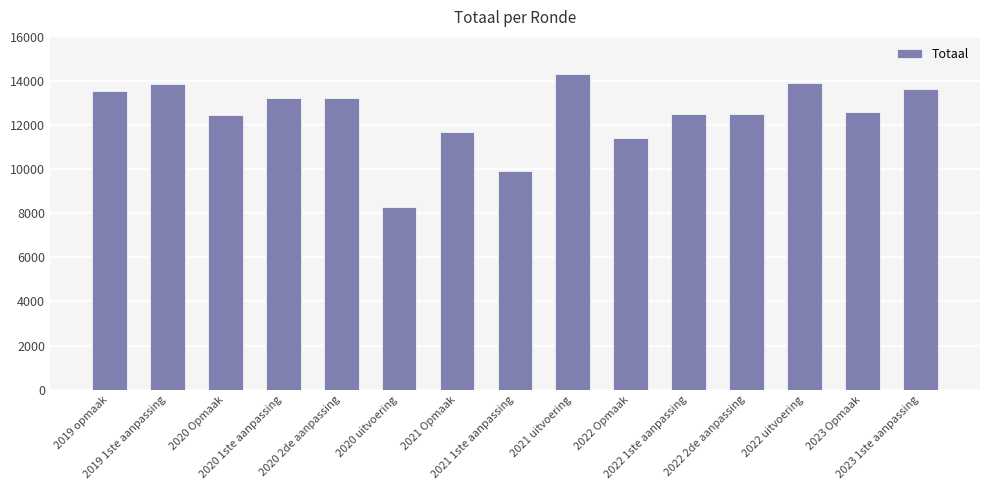

What is the difference between the maximum and minimum values?

5997